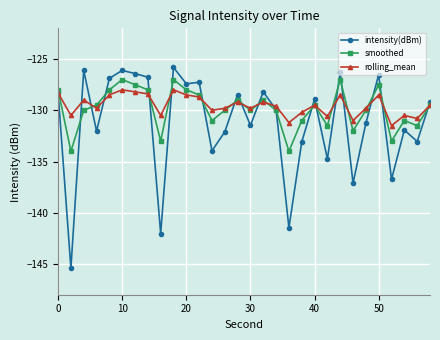

Which series has the widest spread of values?

intensity(dBm)